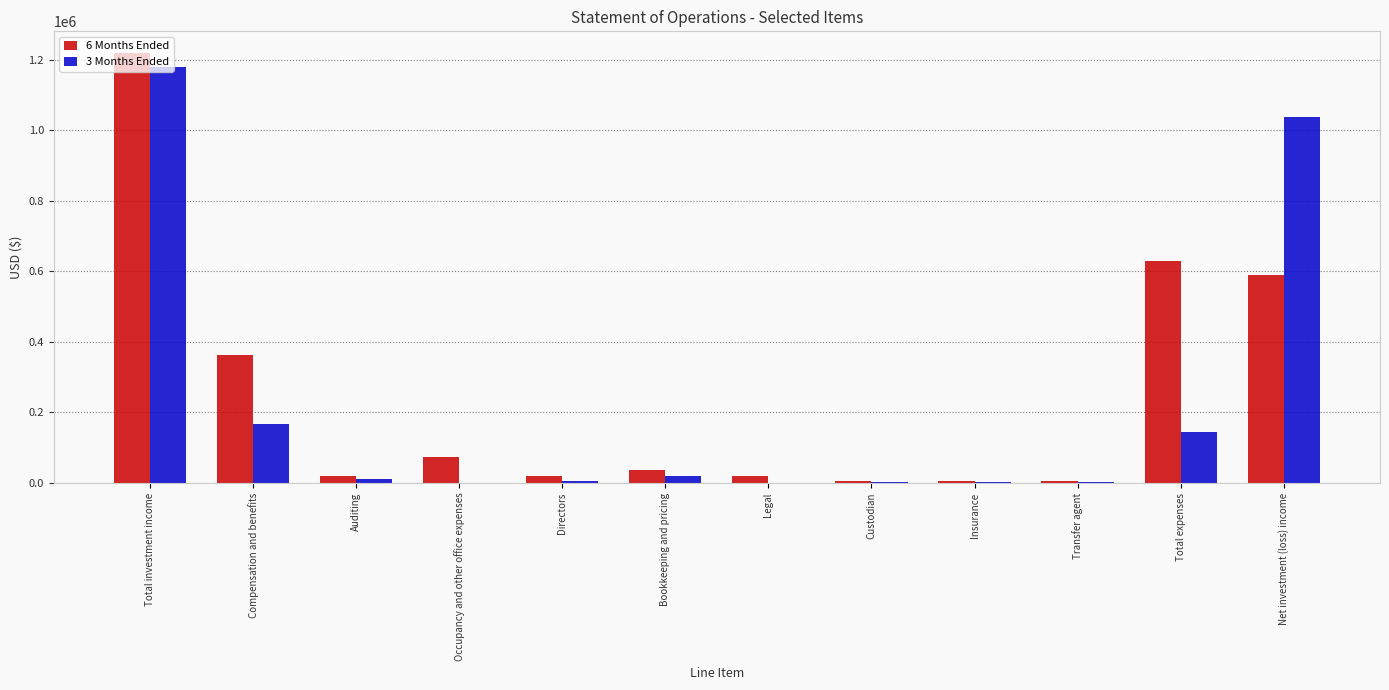

What is the average value of the 6 Months Ended series?

249459